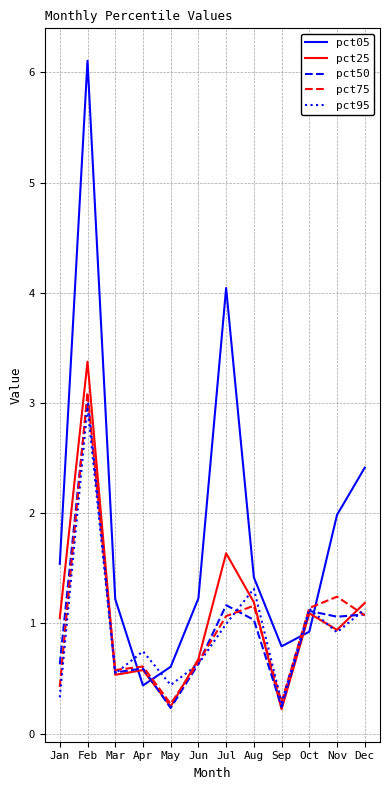

At which category is the sum across all series the highest?

Feb